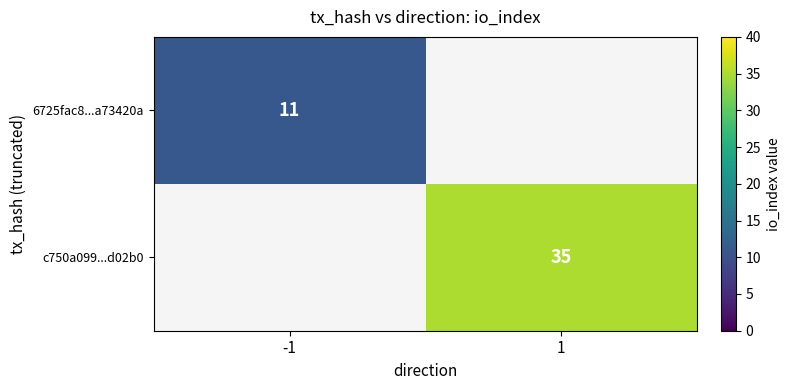

The value of c750a099...d02b0 at 1 is 52. True or false?

False